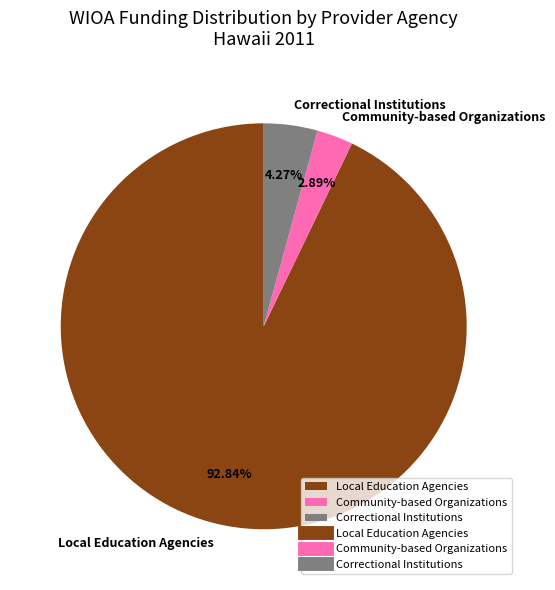

Rank the categories by value from lowest to highest.

Community-based Organizations, Correctional Institutions, Local Education Agencies